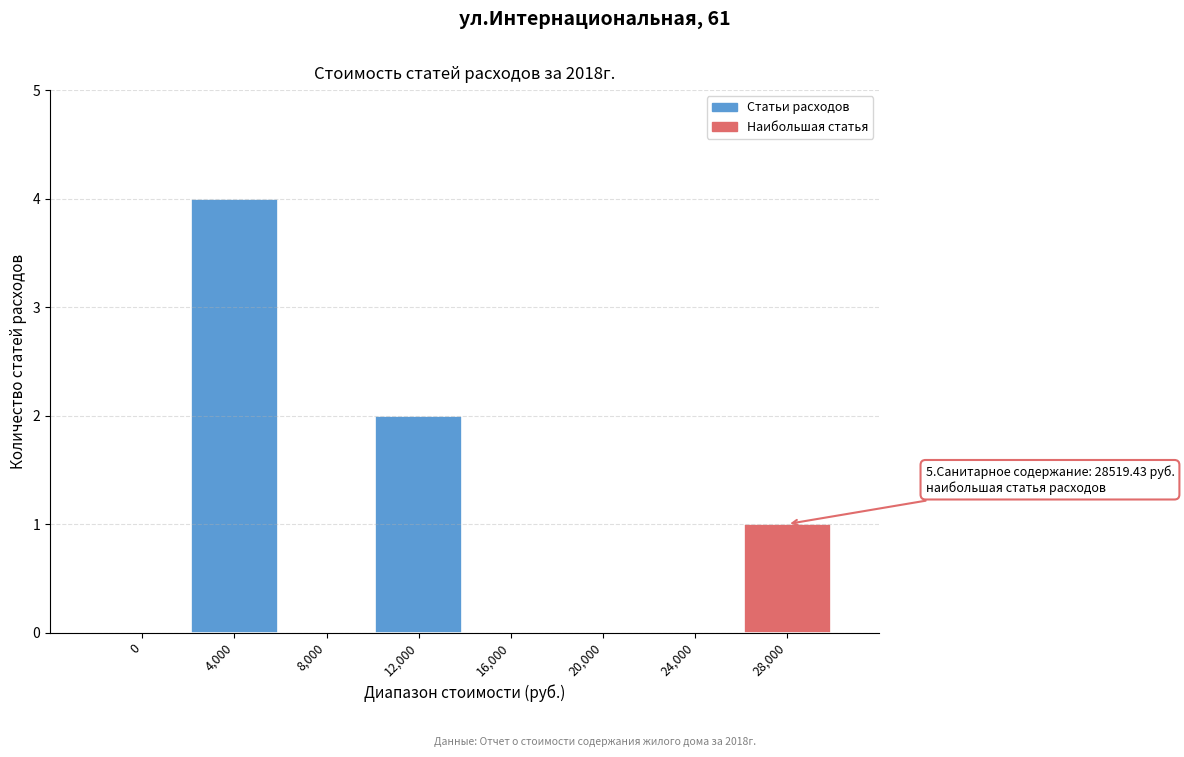

Reading left to right, what are all the values shown in this chart?

0=0	4,000=4	8,000=0	12,000=2	16,000=0	20,000=0	24,000=0	28,000=1